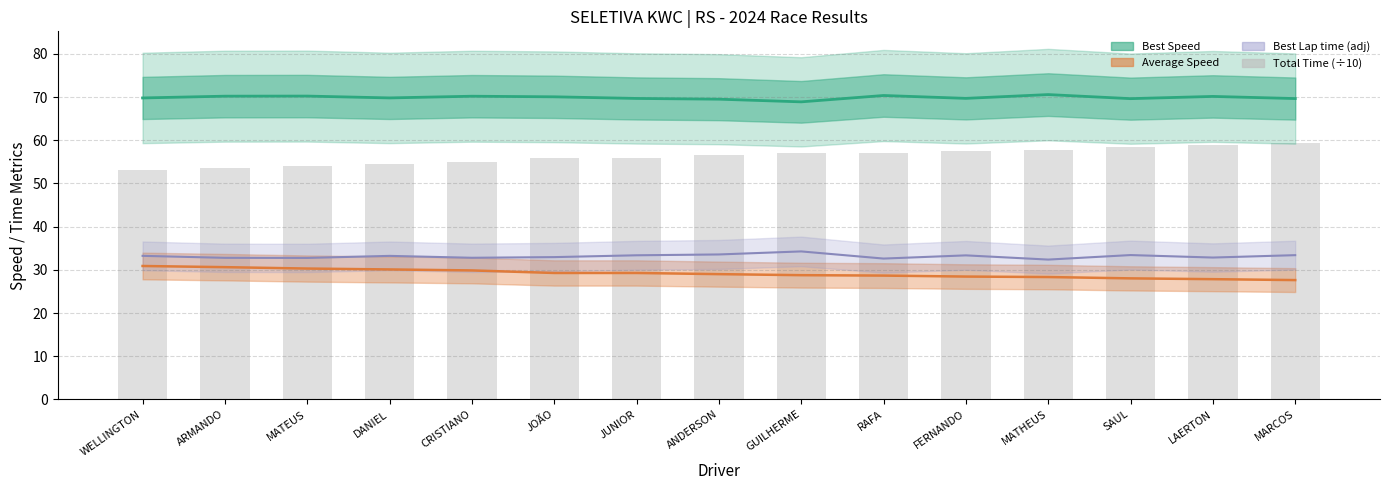

Which has a higher value, MATHEUS or CRISTIANO?

MATHEUS